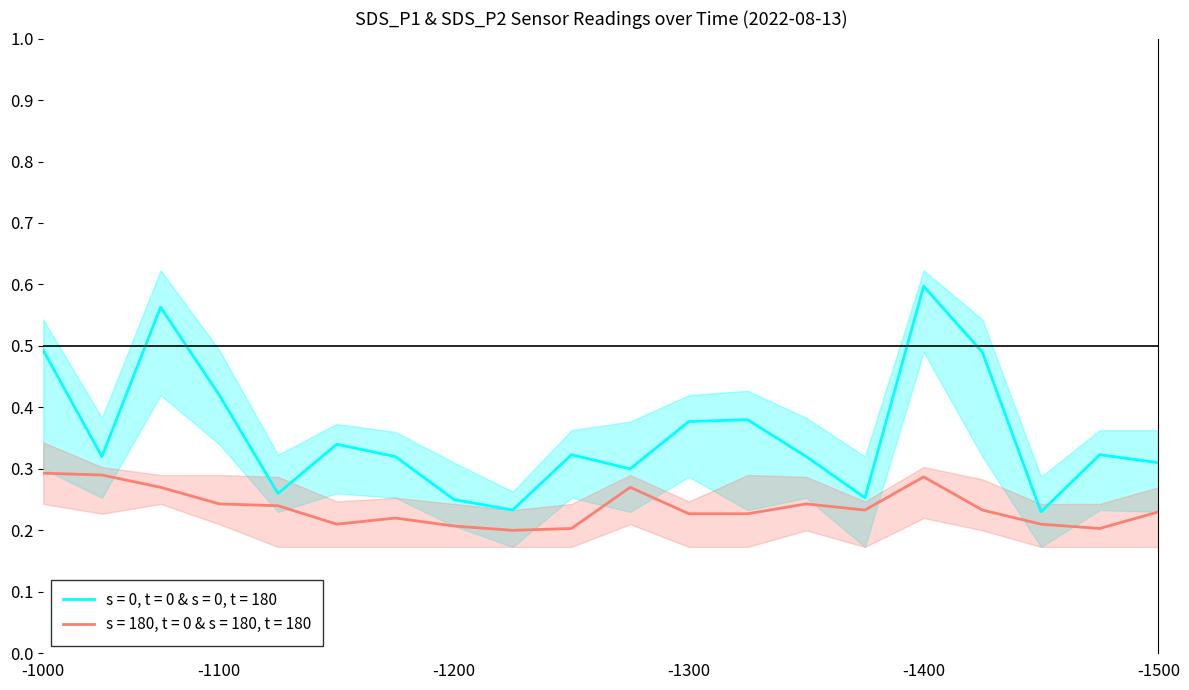

Which series has the widest spread of values?

SDS_P1